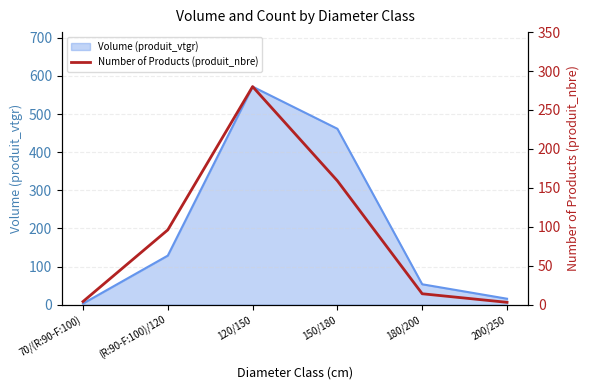

What is the smallest value displayed?

3